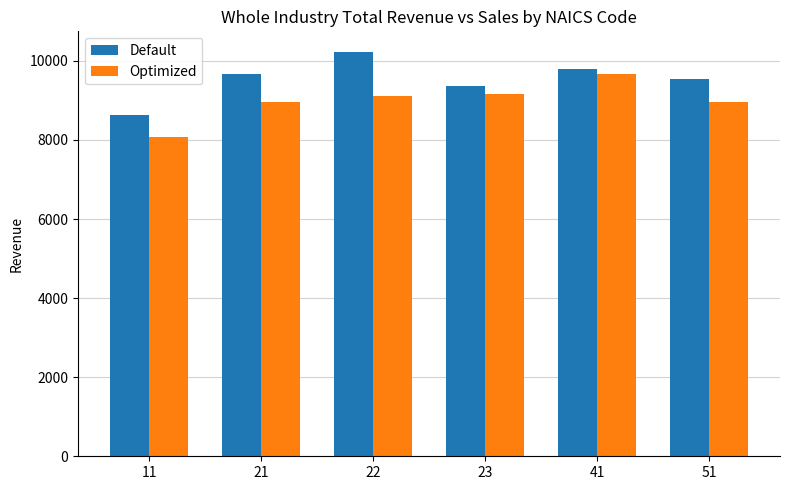

How many groups of bars are there?

6